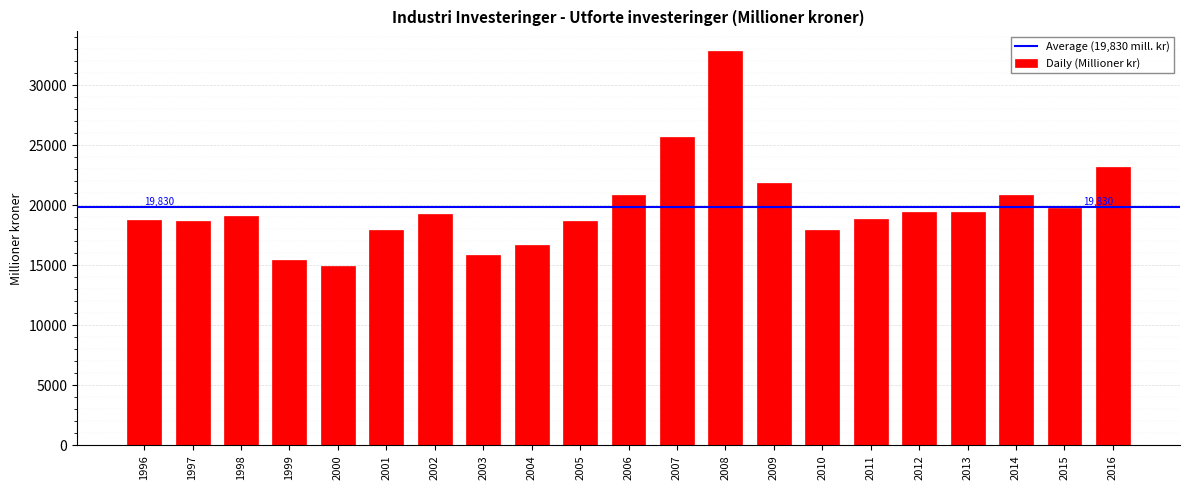

What is the value of the 15th bar from the left?

17959